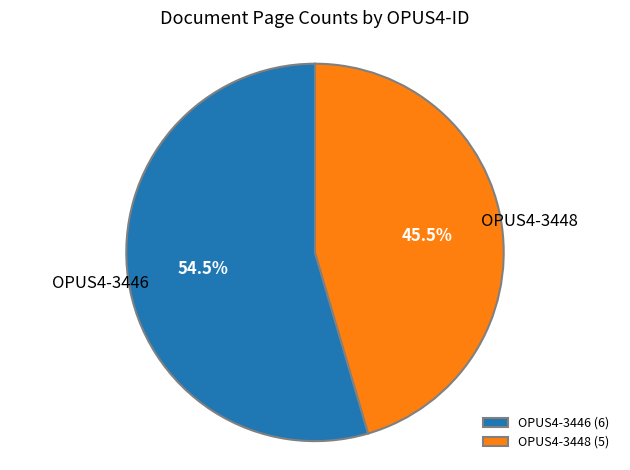

To the nearest percent, what is the average slice percentage?

50%